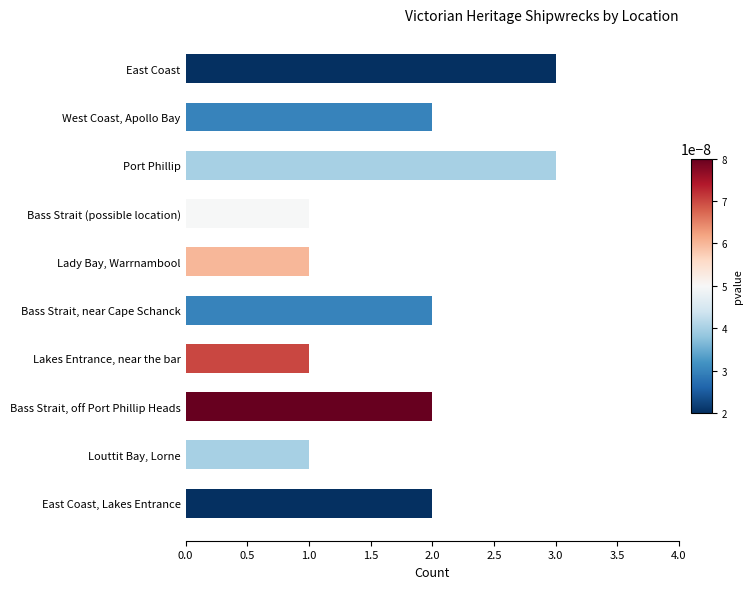

True or false: the data shows 0 at Bass Strait (possible location).

False